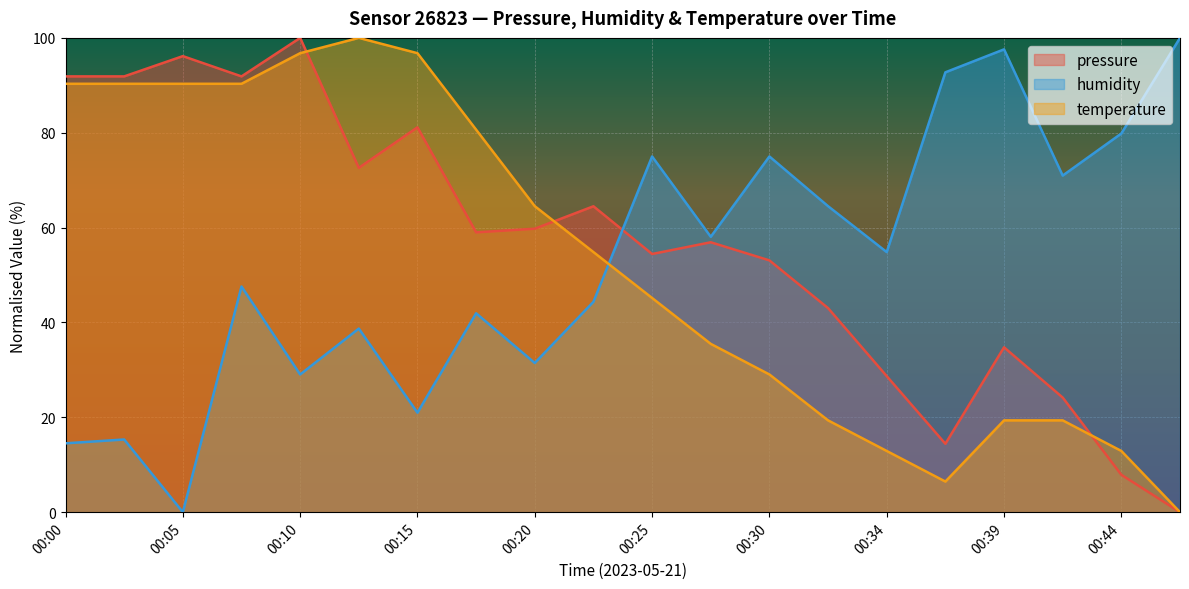

In pressure, how many points are higher than both neighbors (excluding endpoints)?

6